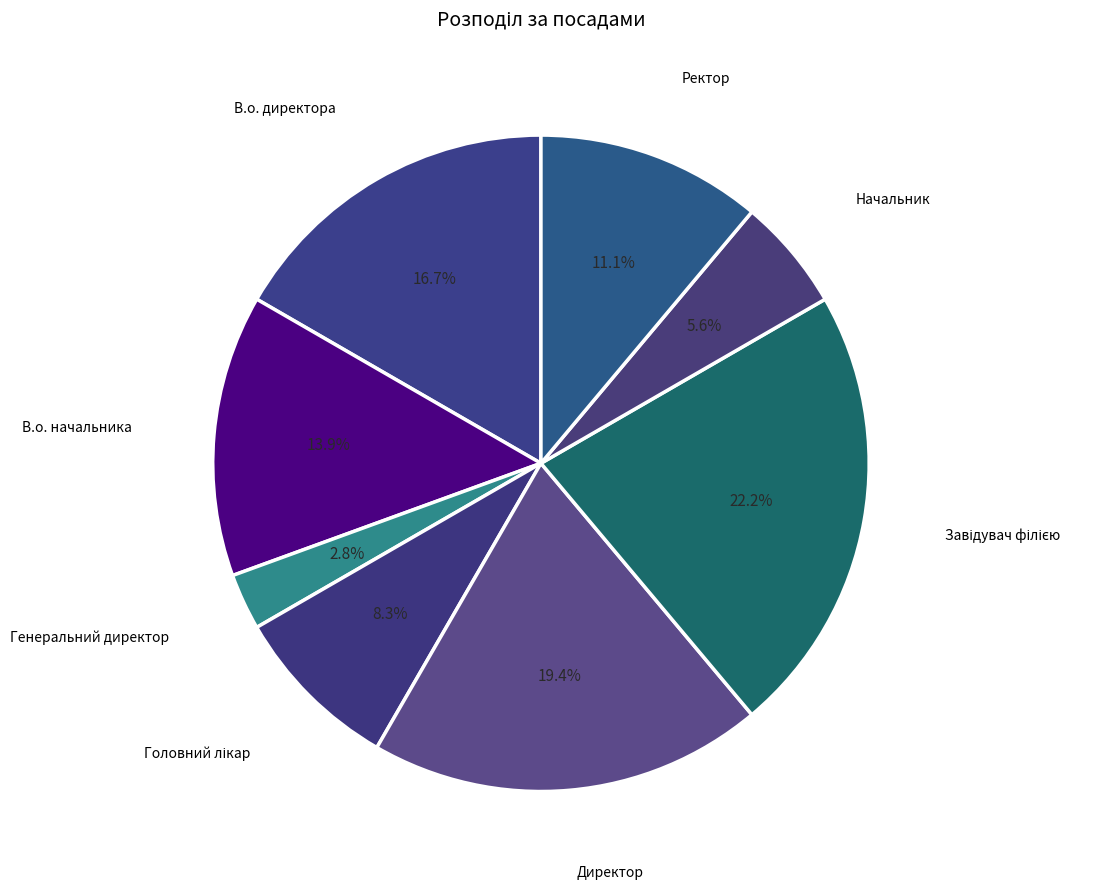

Which category has the smallest portion of the pie?

Генеральний директор